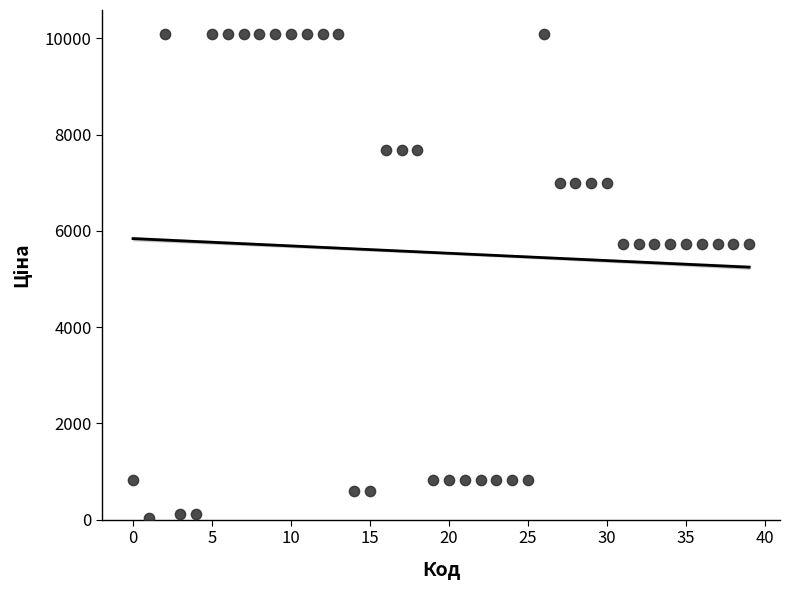

What is the range of Y values (max minus min)?

10053.8